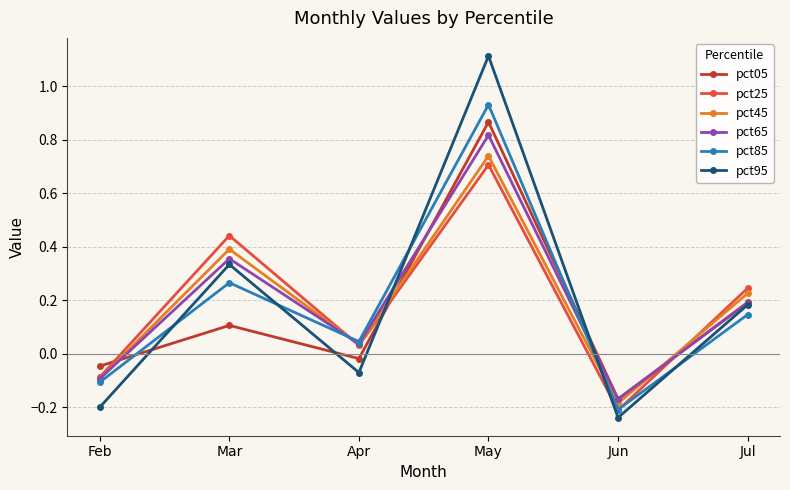

True or false: pct85 has more than 0 points higher than both neighbors.

True